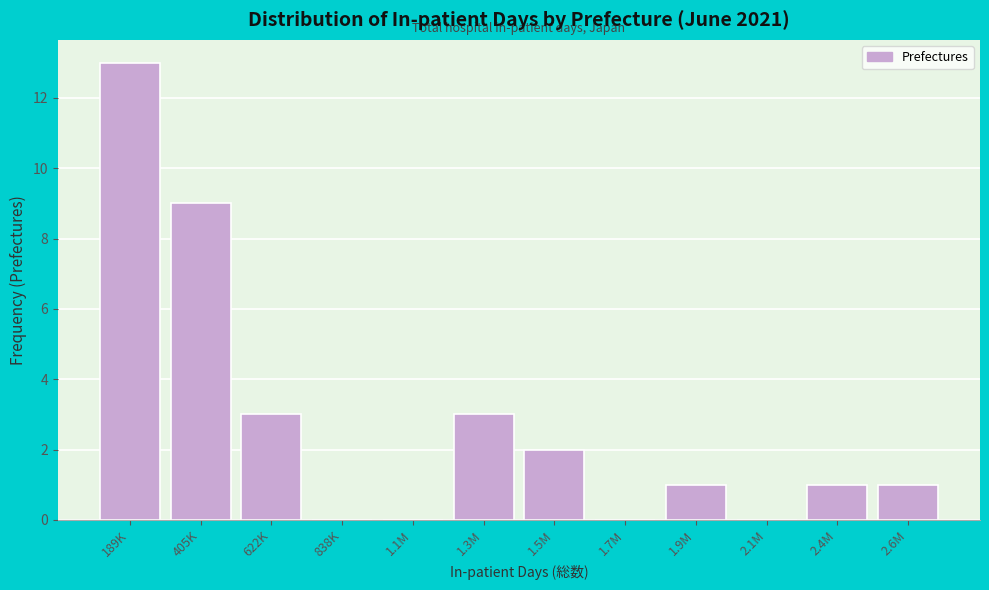

Reading right to left, transcribe all the data shown in this chart.

2.6M=1	2.4M=1	2.1M=0	1.9M=1	1.7M=0	1.5M=2	1.3M=3	1.1M=0	838K=0	622K=3	405K=9	189K=13